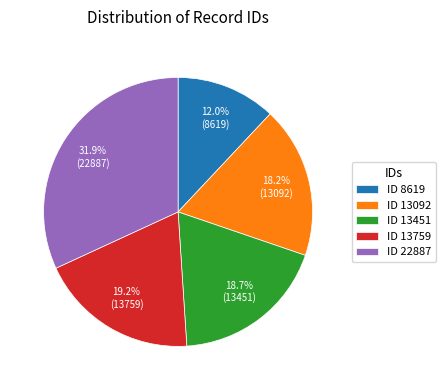

Which has a higher value, ID 13759 or ID 13092?

ID 13759